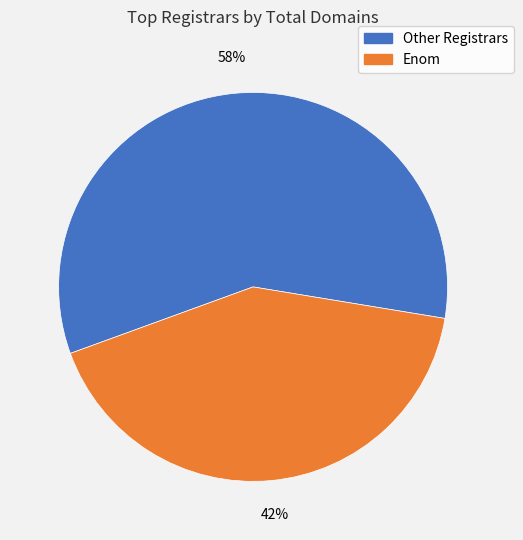

To the nearest percent, what is the average slice percentage?

50%